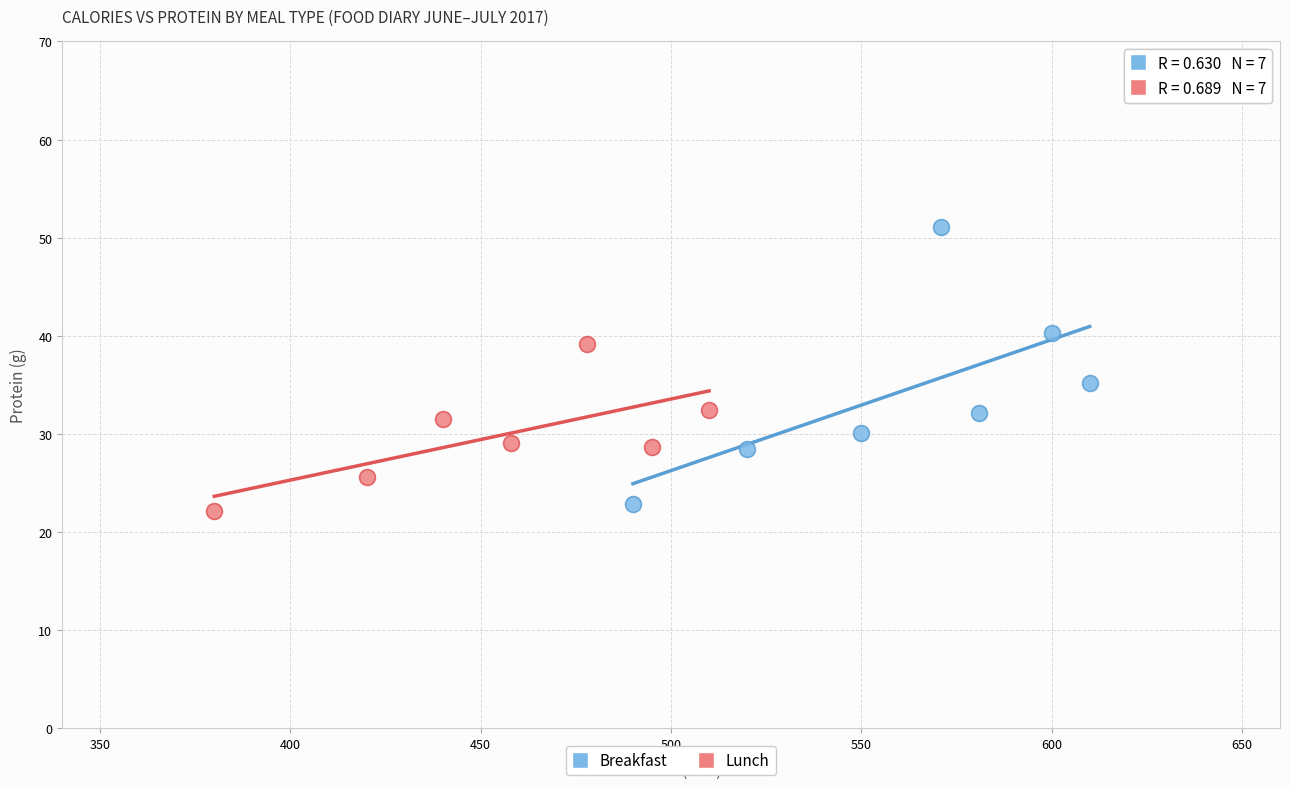

What are all the series names shown in the legend?

Breakfast, Lunch